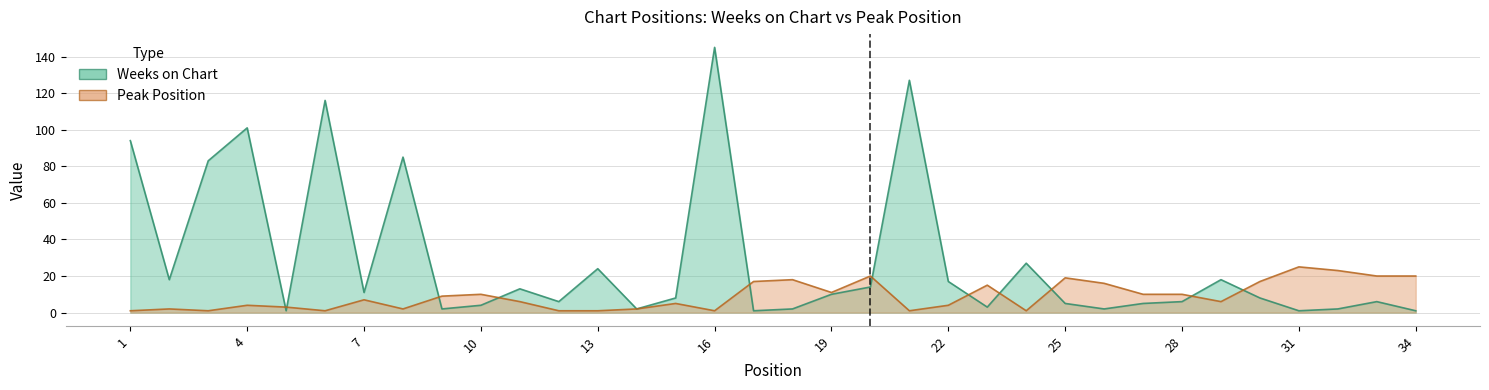

How many data points does each series have?

34